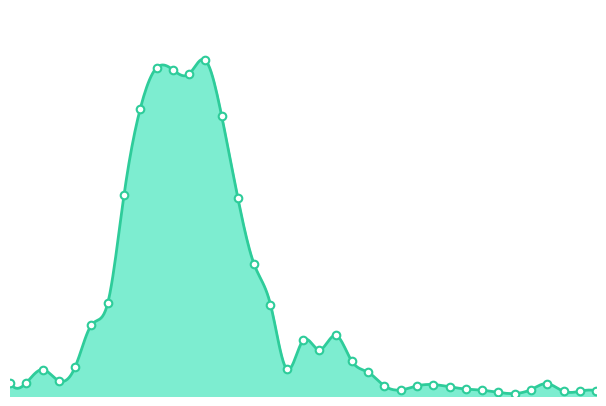

What is the change in value from 45 to 16?

-38.1